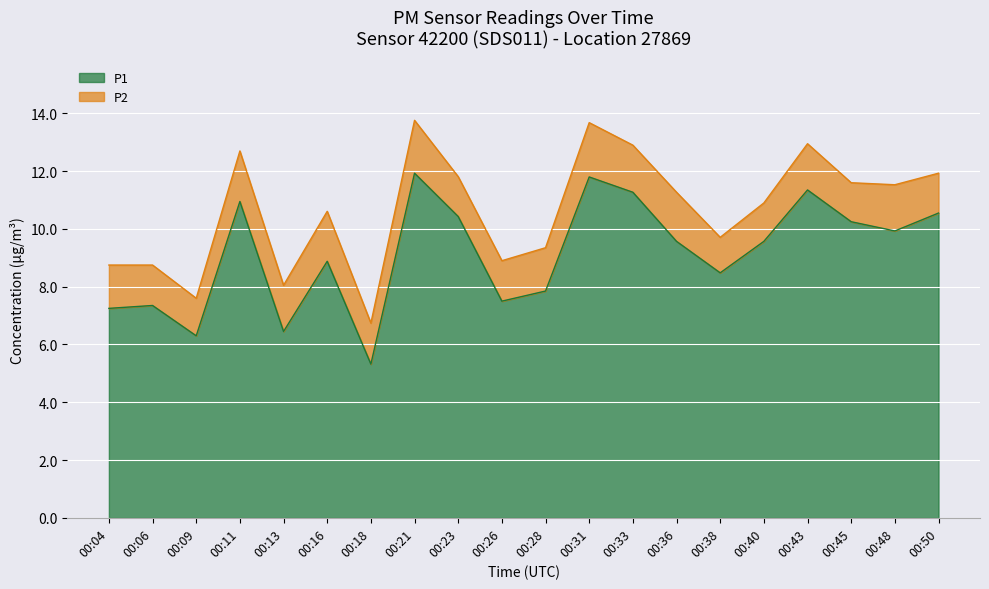

Which label corresponds to the largest value in the chart?

00:21